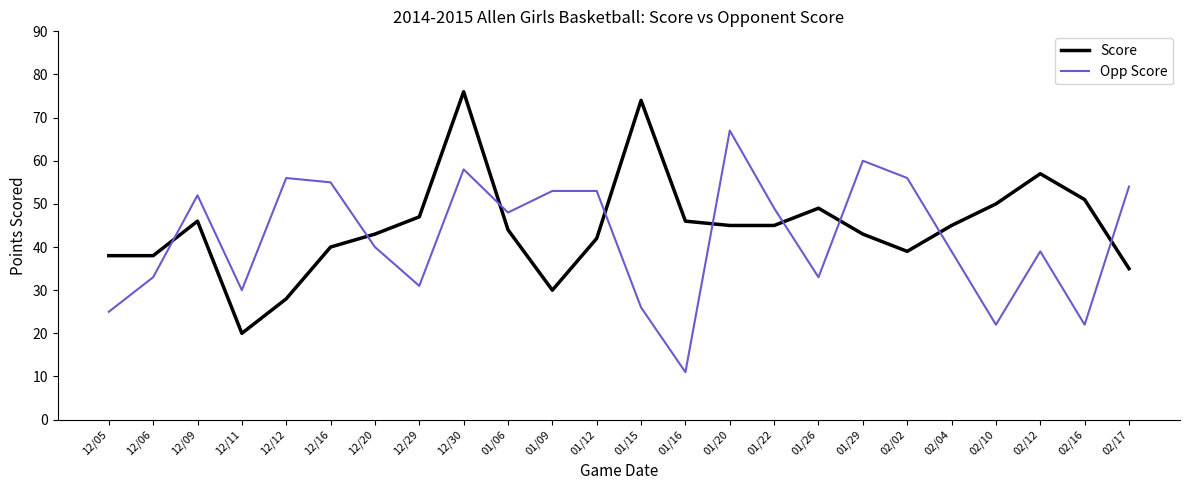

What is the approximate value of Score at 12/16?

40